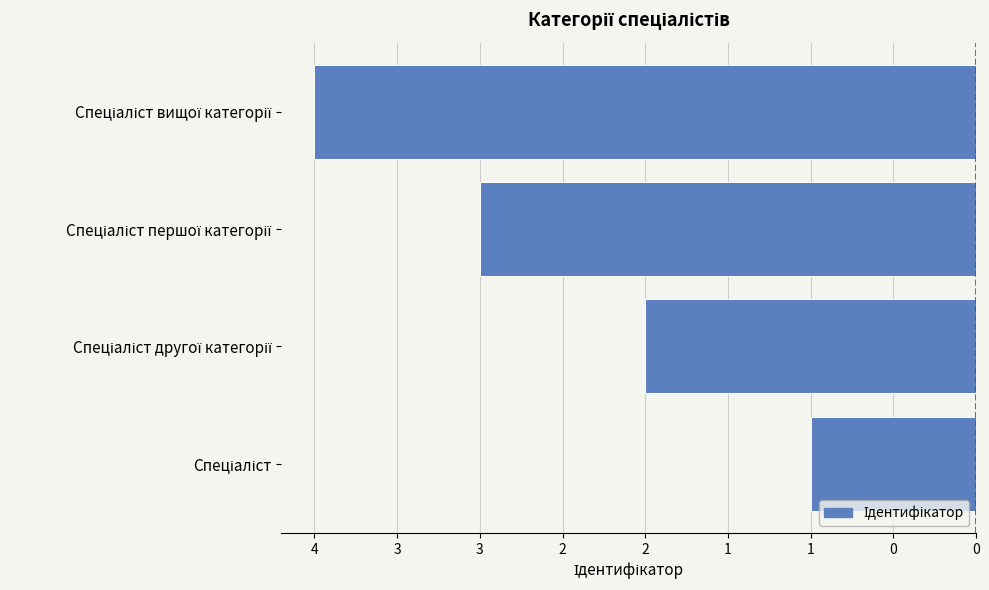

Does the chart contain any negative values?

Yes